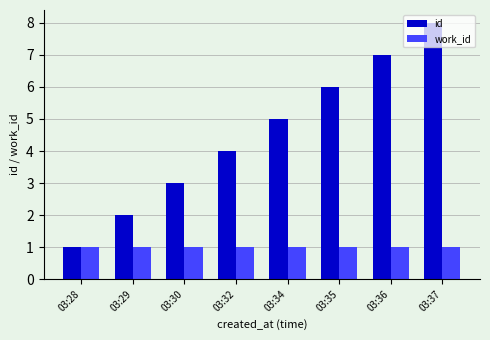

Reading left to right, what are all the values shown in this chart?

id: 03:28=1	03:29=2	03:30=3	03:32=4	03:34=5	03:35=6	03:36=7	03:37=8
work_id: 03:28=1	03:29=1	03:30=1	03:32=1	03:34=1	03:35=1	03:36=1	03:37=1